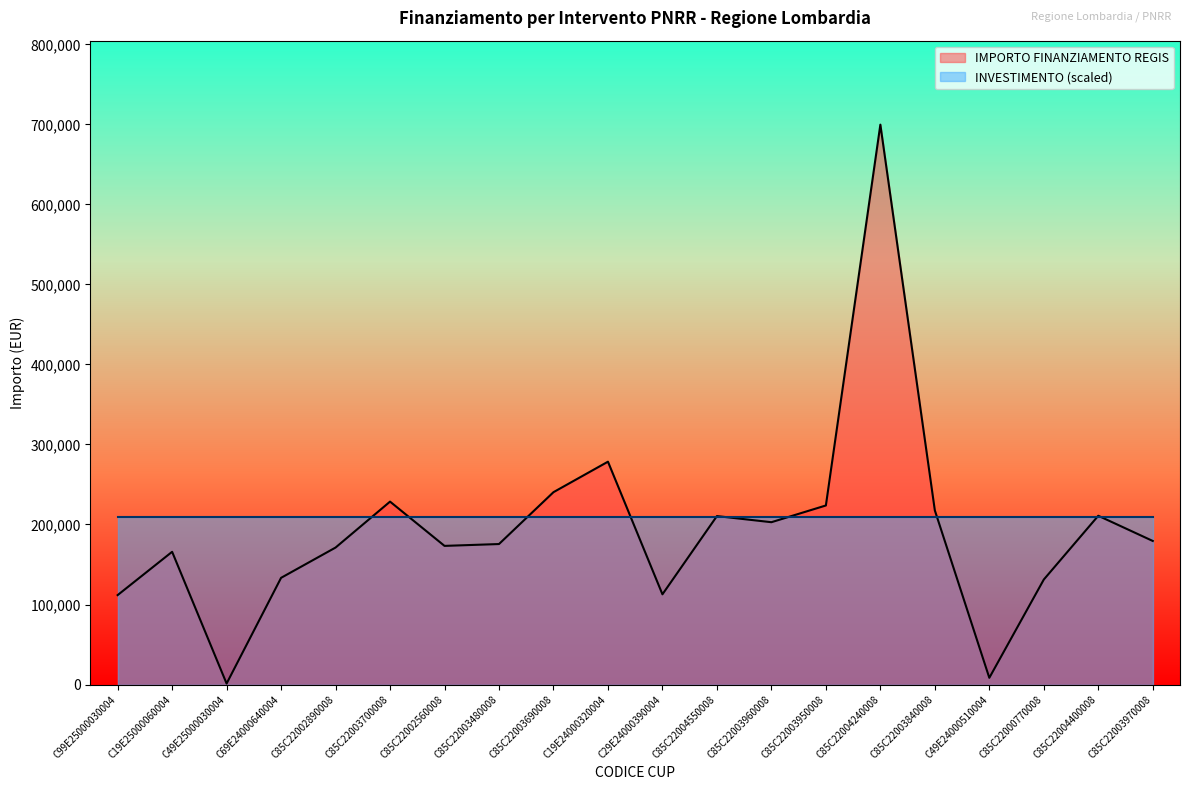

Is it true that the value at C19E25000060004 is 165869.6?

True